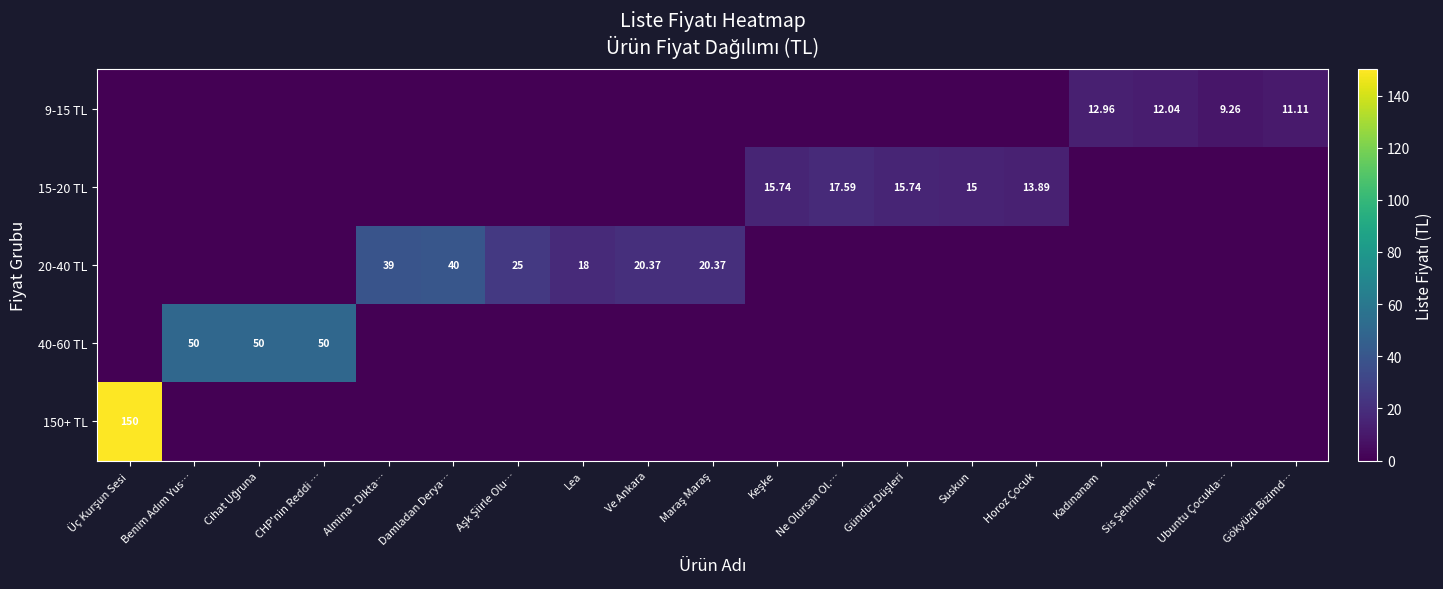

Which label corresponds to the smallest value in the chart?

Üç Kurşun Sesi